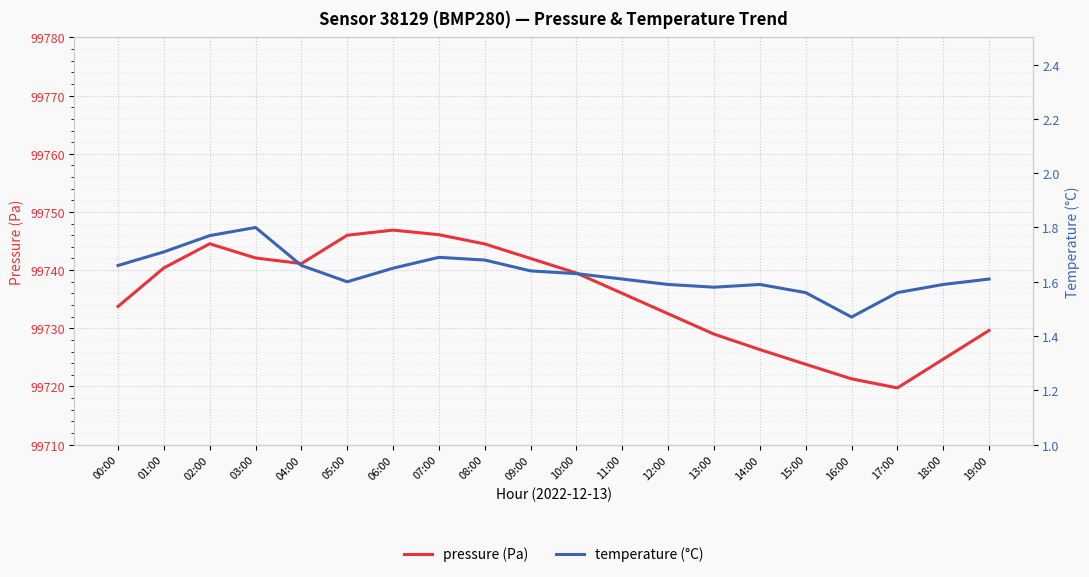

At which label does pressure (Pa) first exceed 99739?

01:00